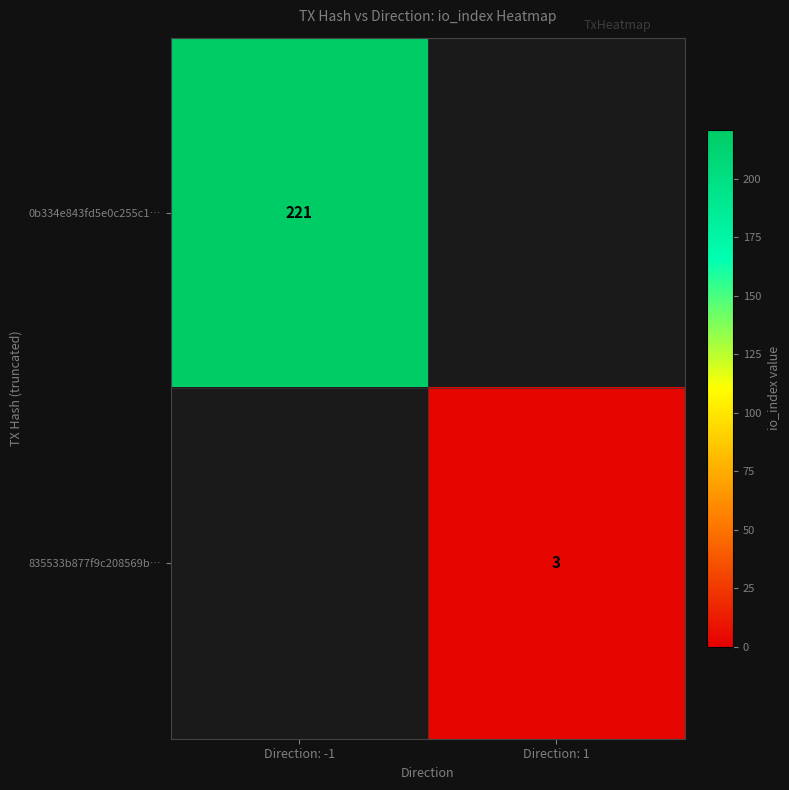

How many categories are shown in the chart?

2